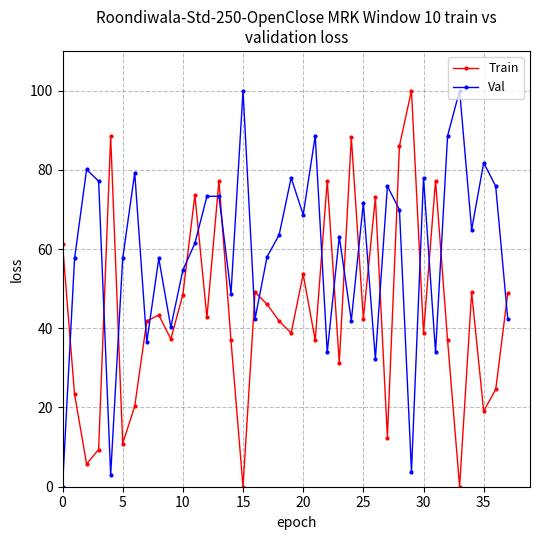

True or false: Train has more than 1 points higher than both neighbors.

True